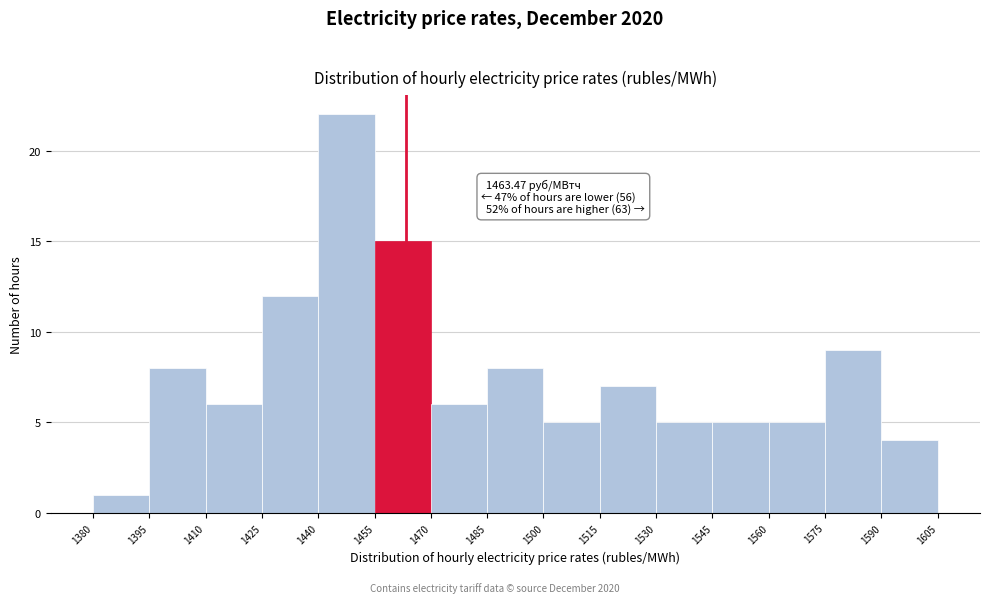

Which range on the x-axis has the tallest bar?

1440 to 1455